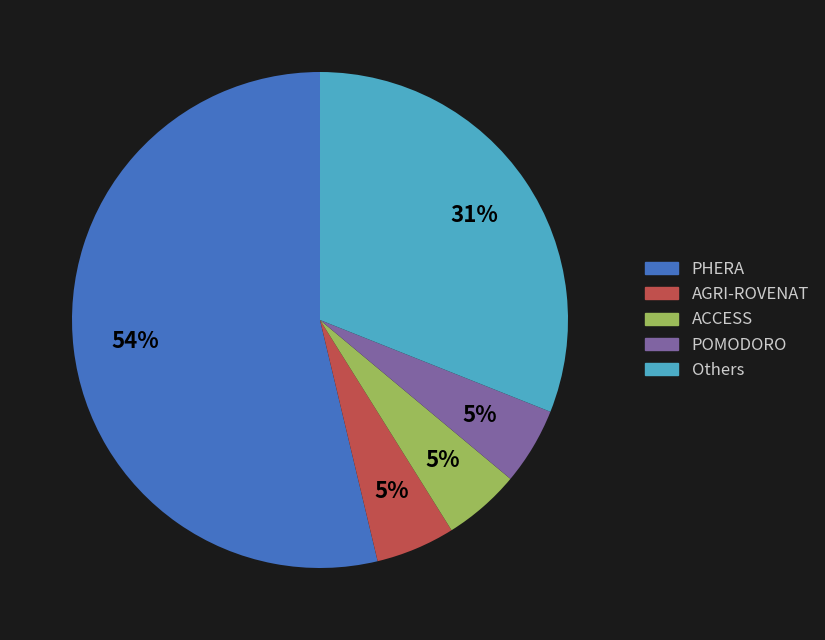

Count the number of slices in the pie.

5